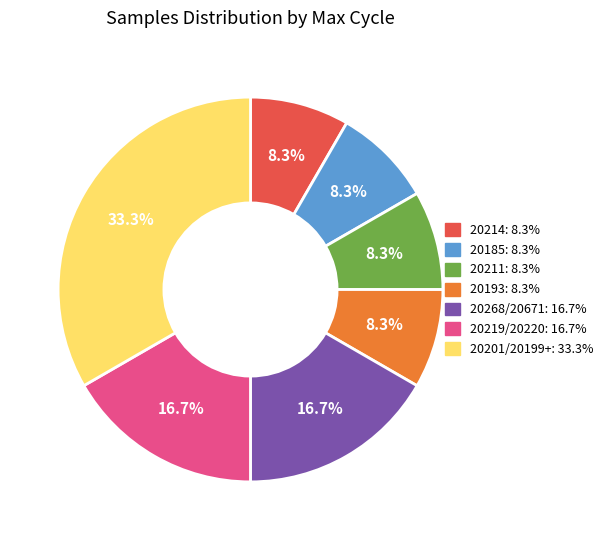

Does any single category account for the majority?

No